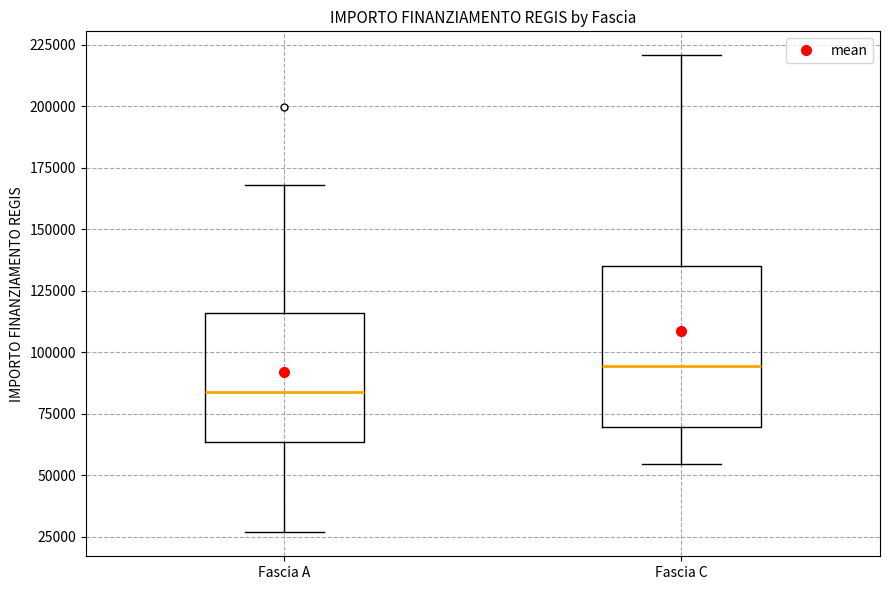

Where is the upper edge of the box for Fascia C on the y-axis? The values are not printed on the chart, so give them approximately, as read against the axis.

135000